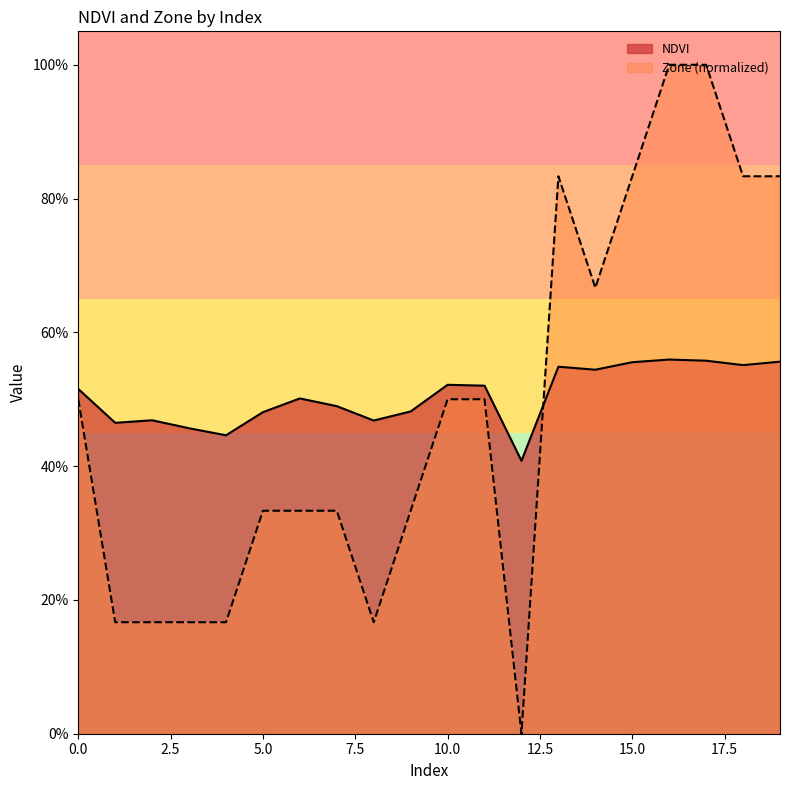

Between which two adjacent categories do NDVI and Zone first intersect?

12 and 13